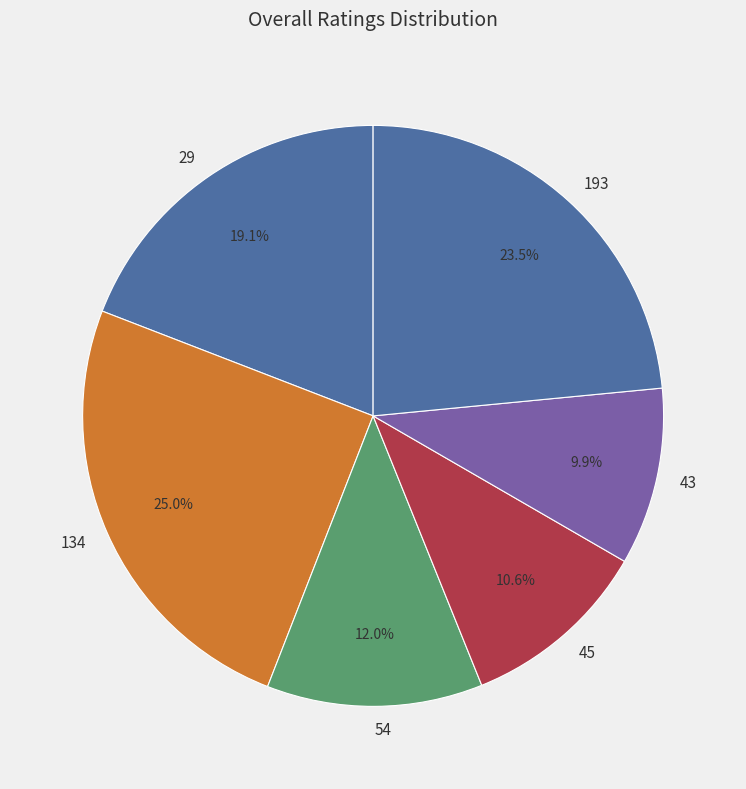

Between 193 and 134, which is larger?

134